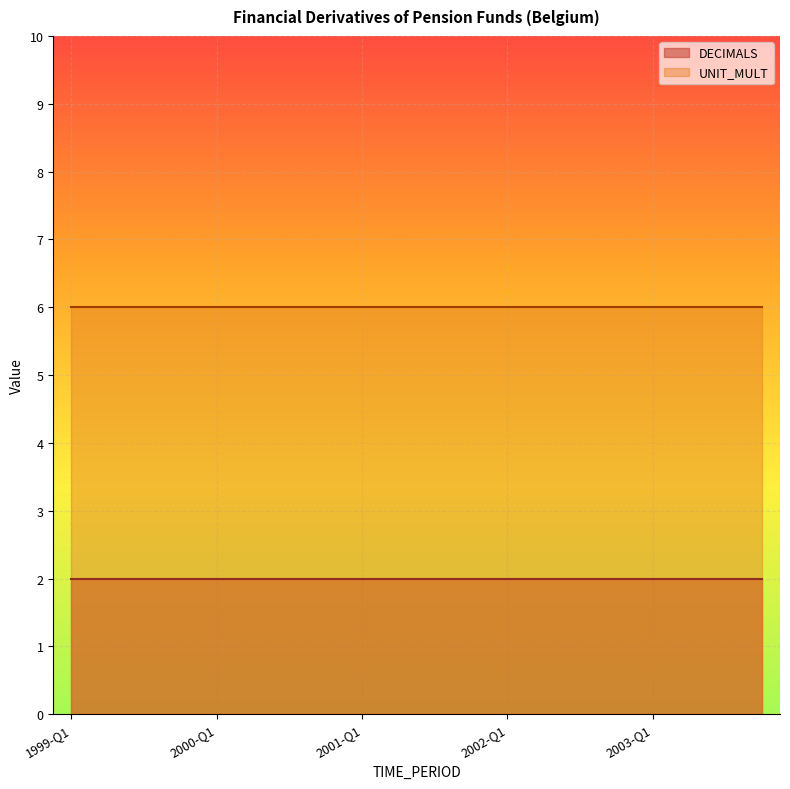

Between 2001-Q1 and 2003-Q4, which series saw the biggest shift?

DECIMALS